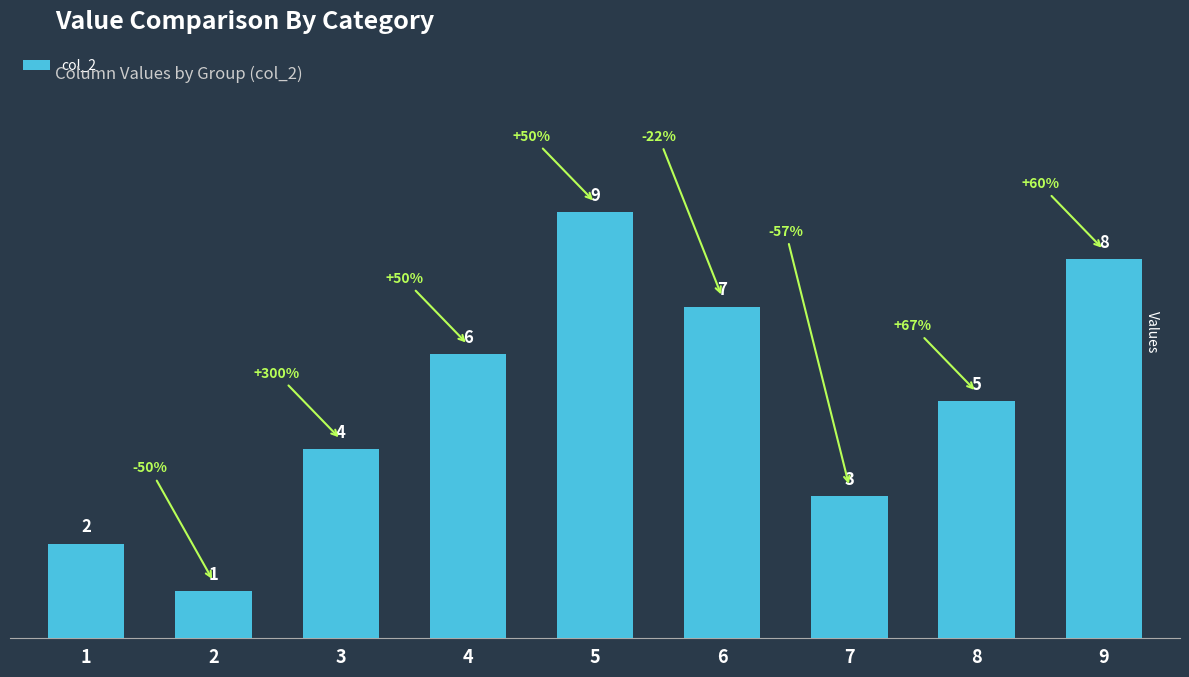

What is the sum of all values?

45